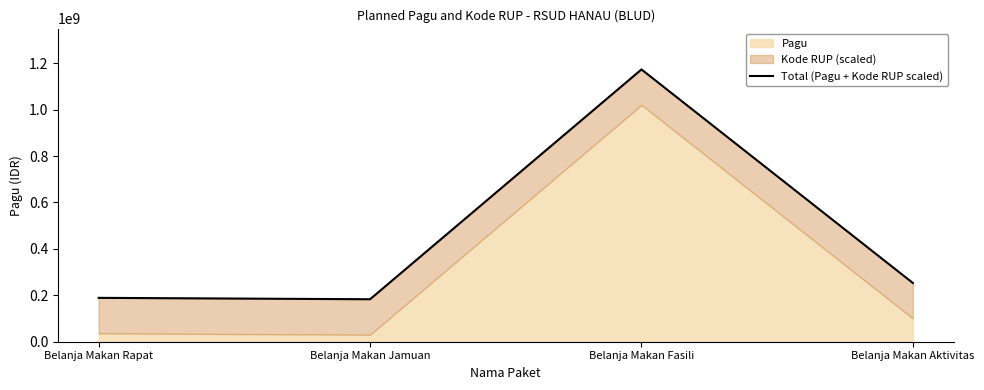

What is the average value?

449499984.3